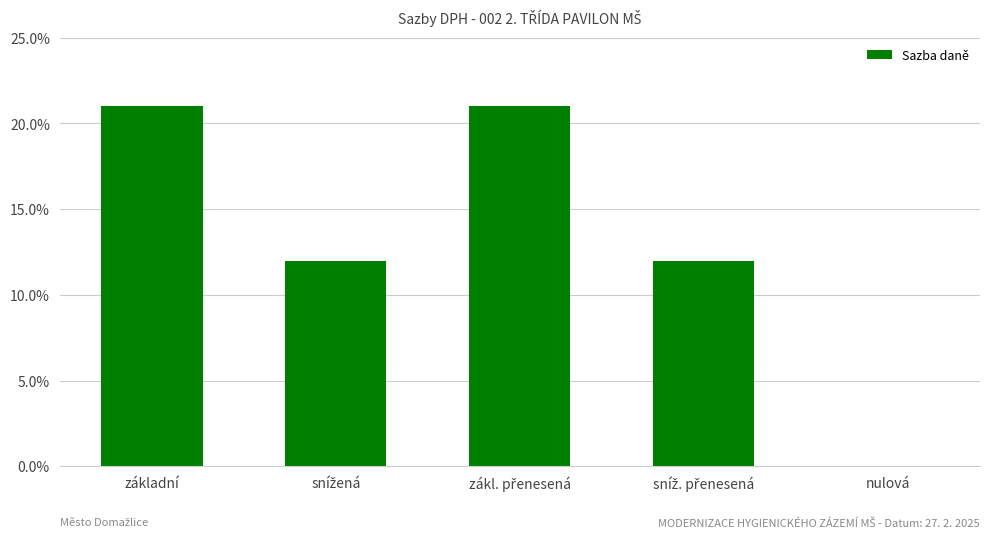

Are the bars horizontal?

No